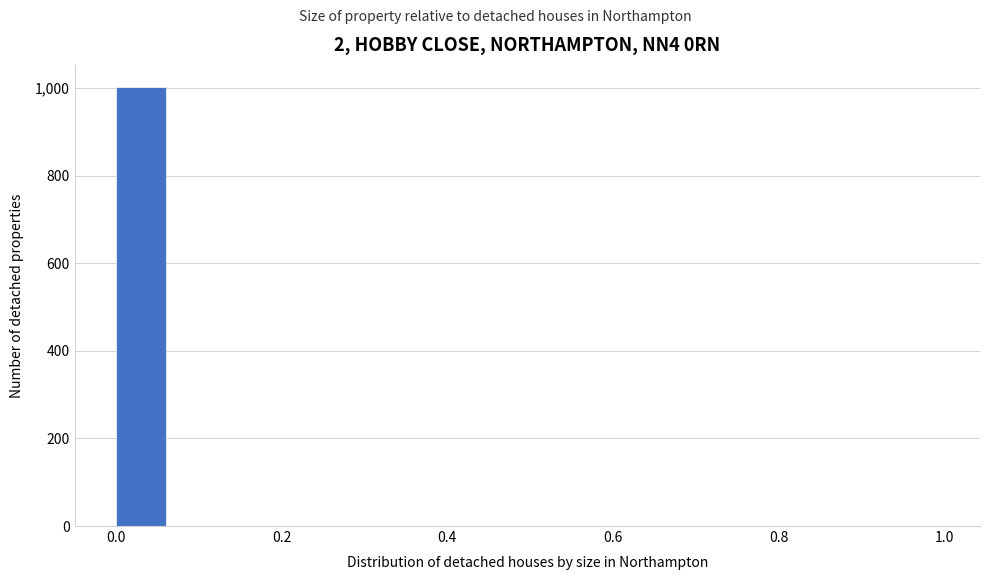

Read against the x-axis, roughly where is the centre of the tallest bar?

0.04